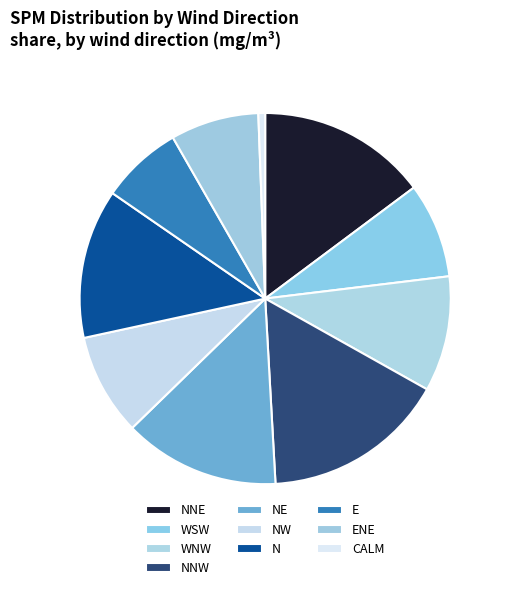

The NNW slice represents 2% of the pie. True or false?

False